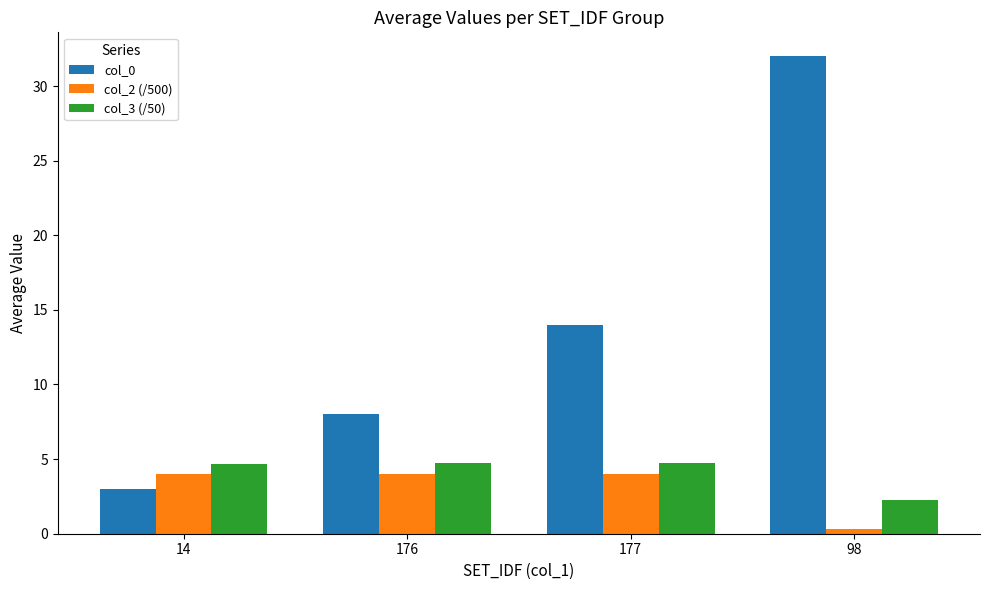

Is it true that col_3 (/50) equals 6.7 at 176?

False